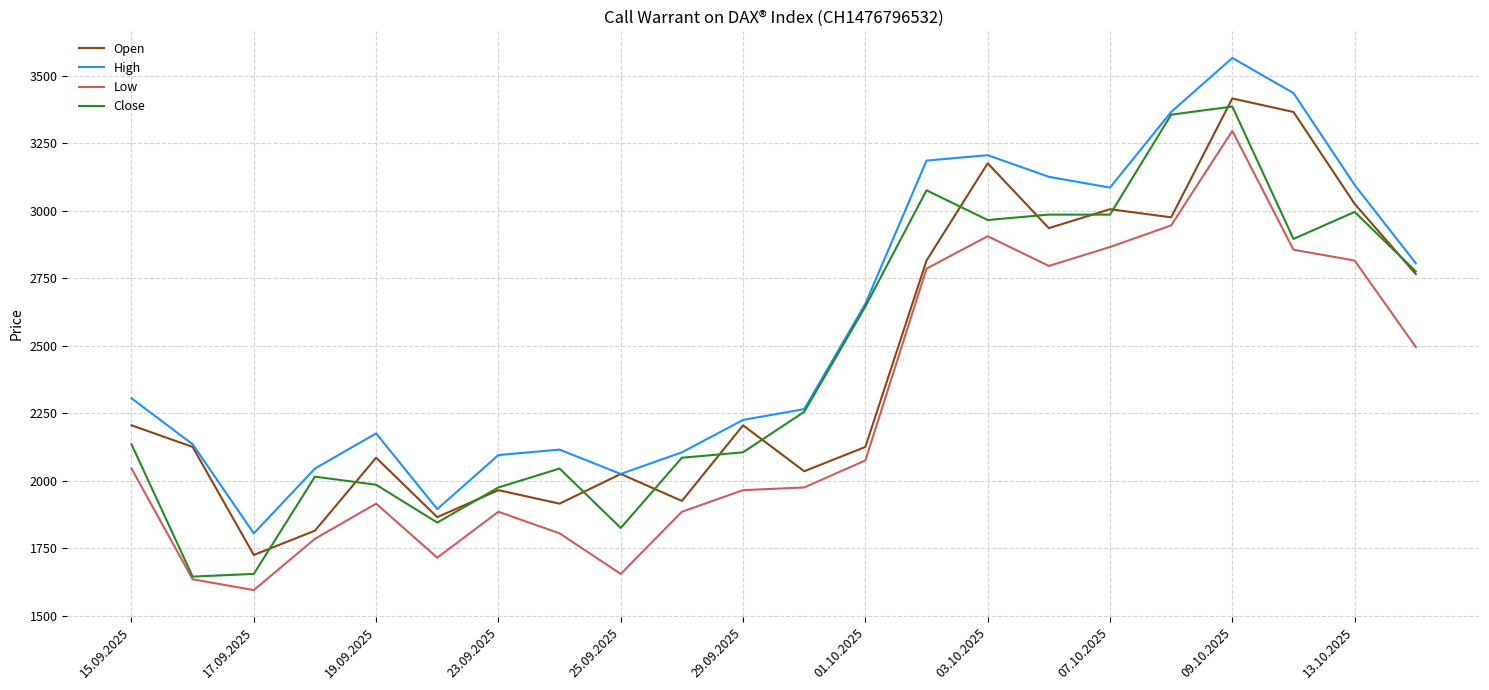

What is the difference between the maximum and second lowest values in the Open series?

1600